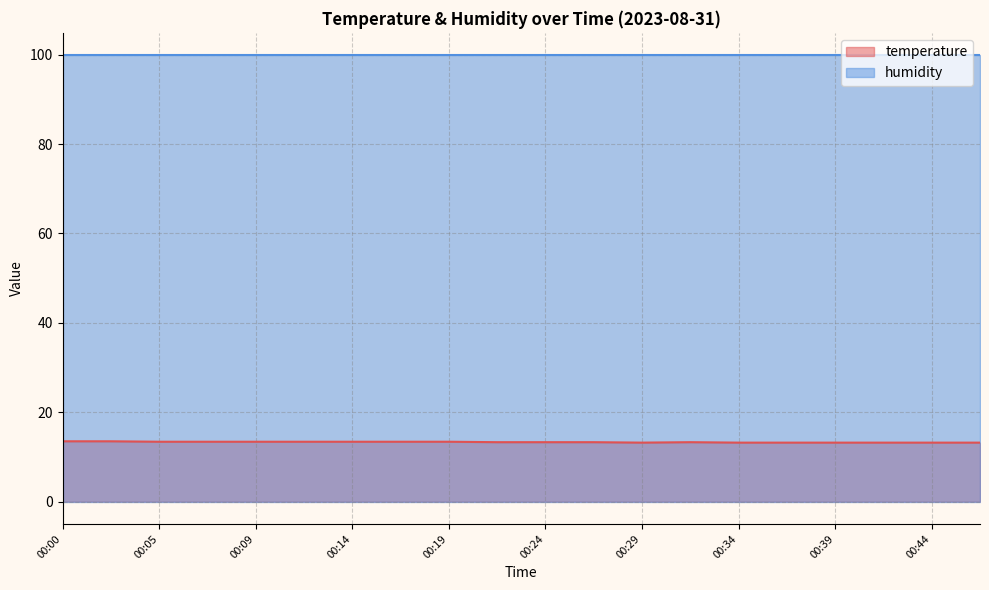

The chart shows a value of 13.5 at 00:02. True or false?

True